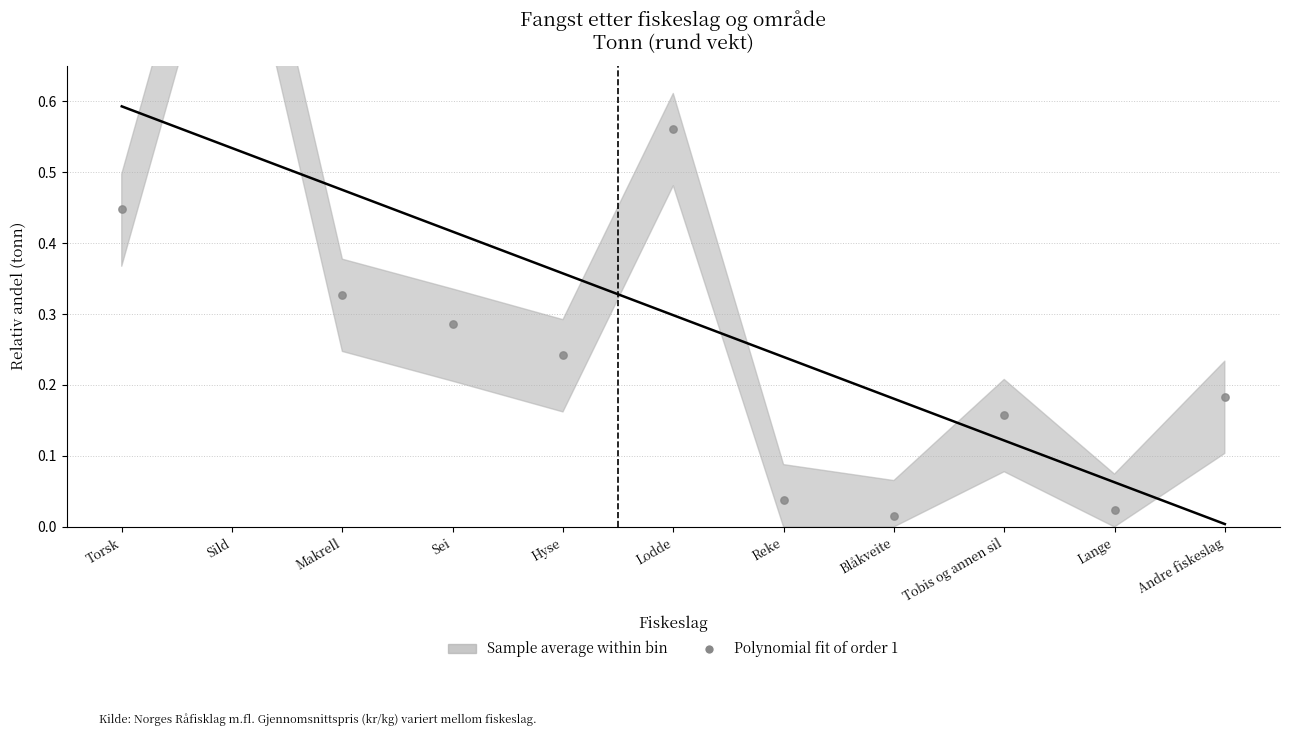

What is the change in value from Torsk to Sei?

-0.2